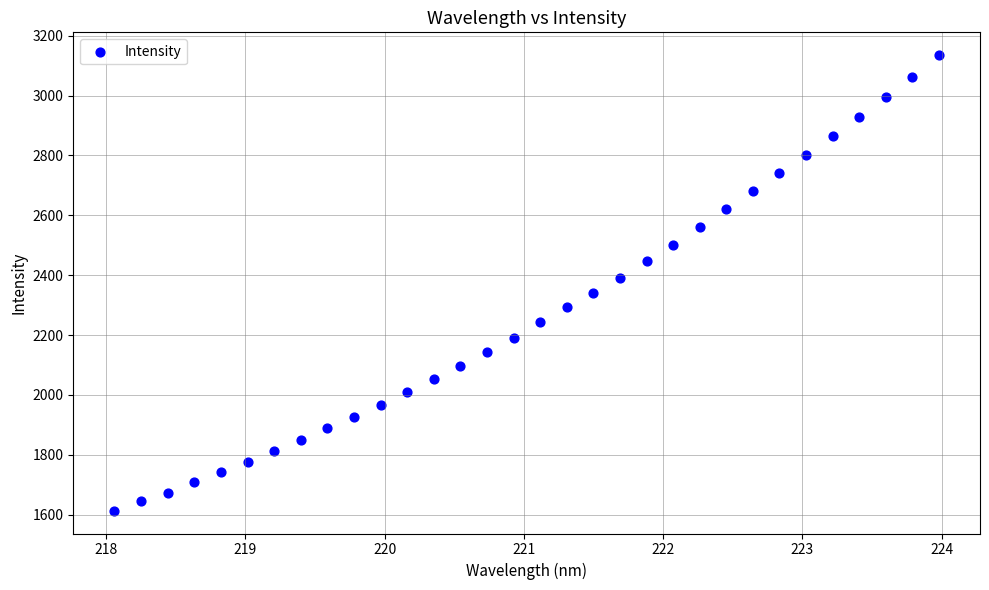

What is the range of X values (max minus min)?

5.9